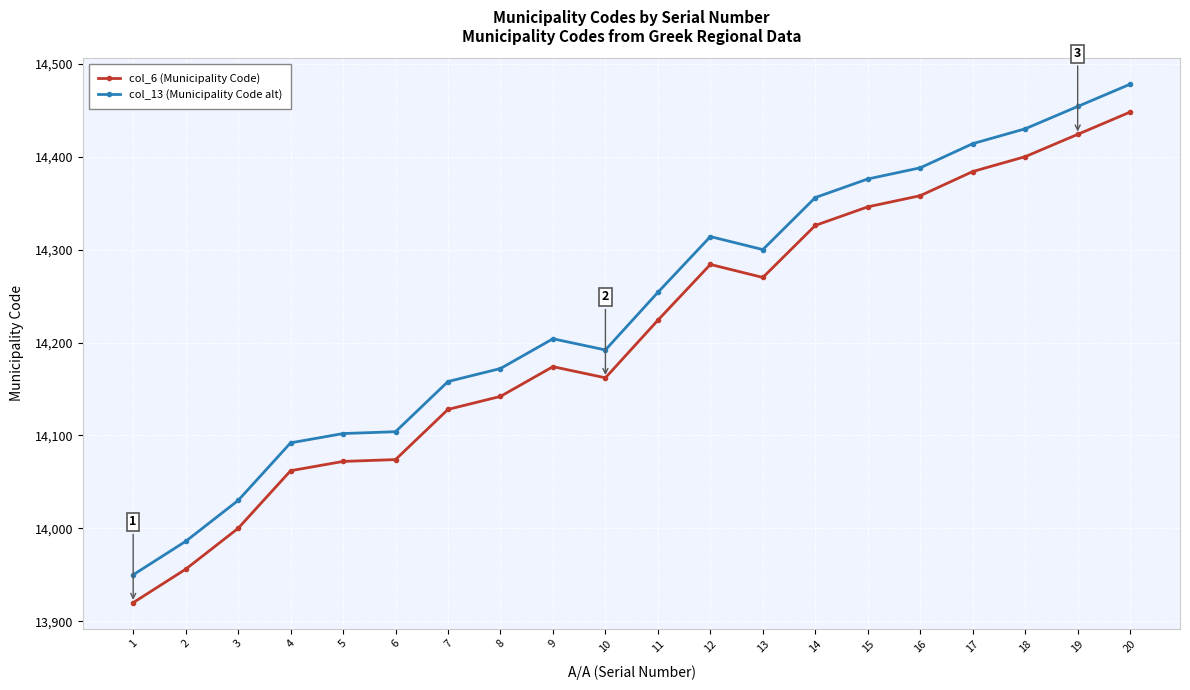

What is the value of the col_13 (Municipality Code alt) point at the 7th from the left?

14158